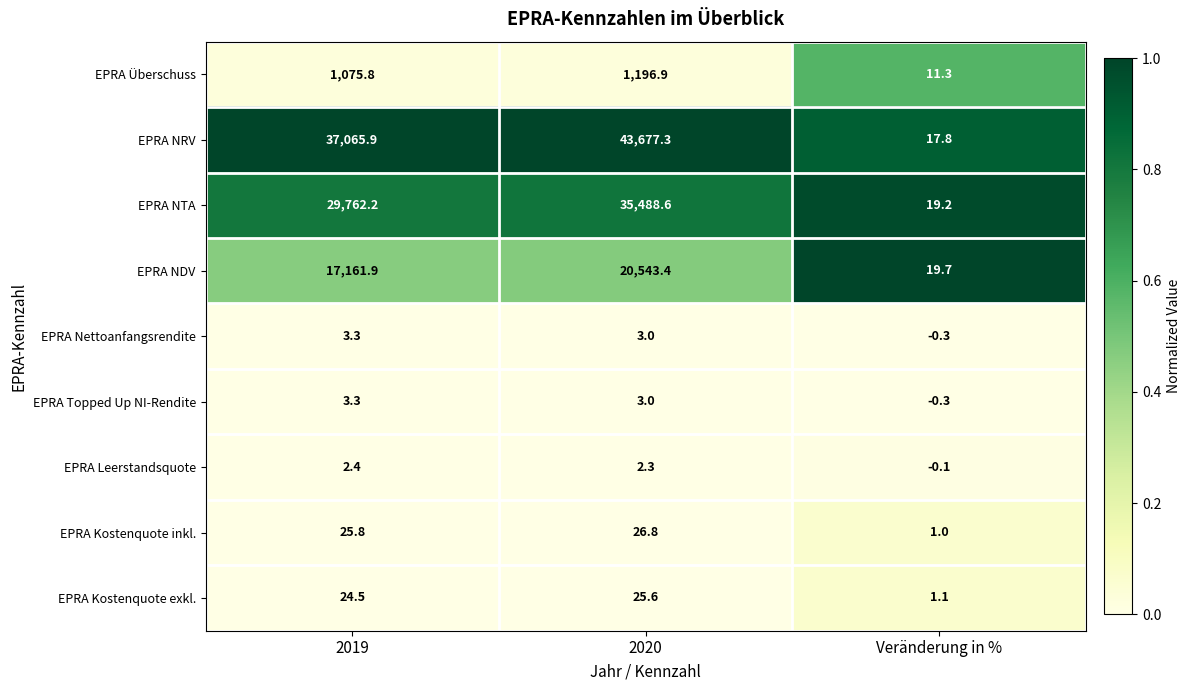

Is it true that EPRA NTA equals 23531.1 at 2020?

False